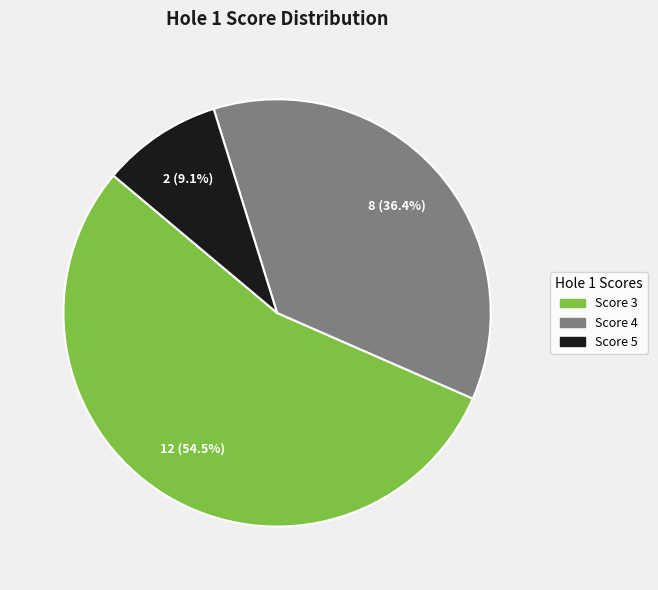

Does any single category account for the majority?

Yes